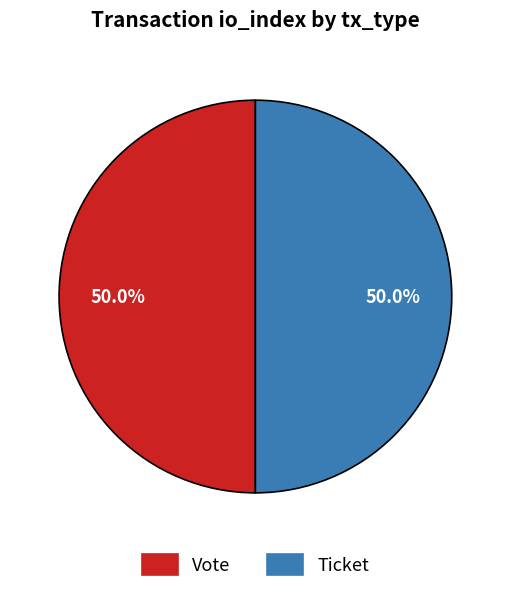

How many segments does this pie chart have?

2